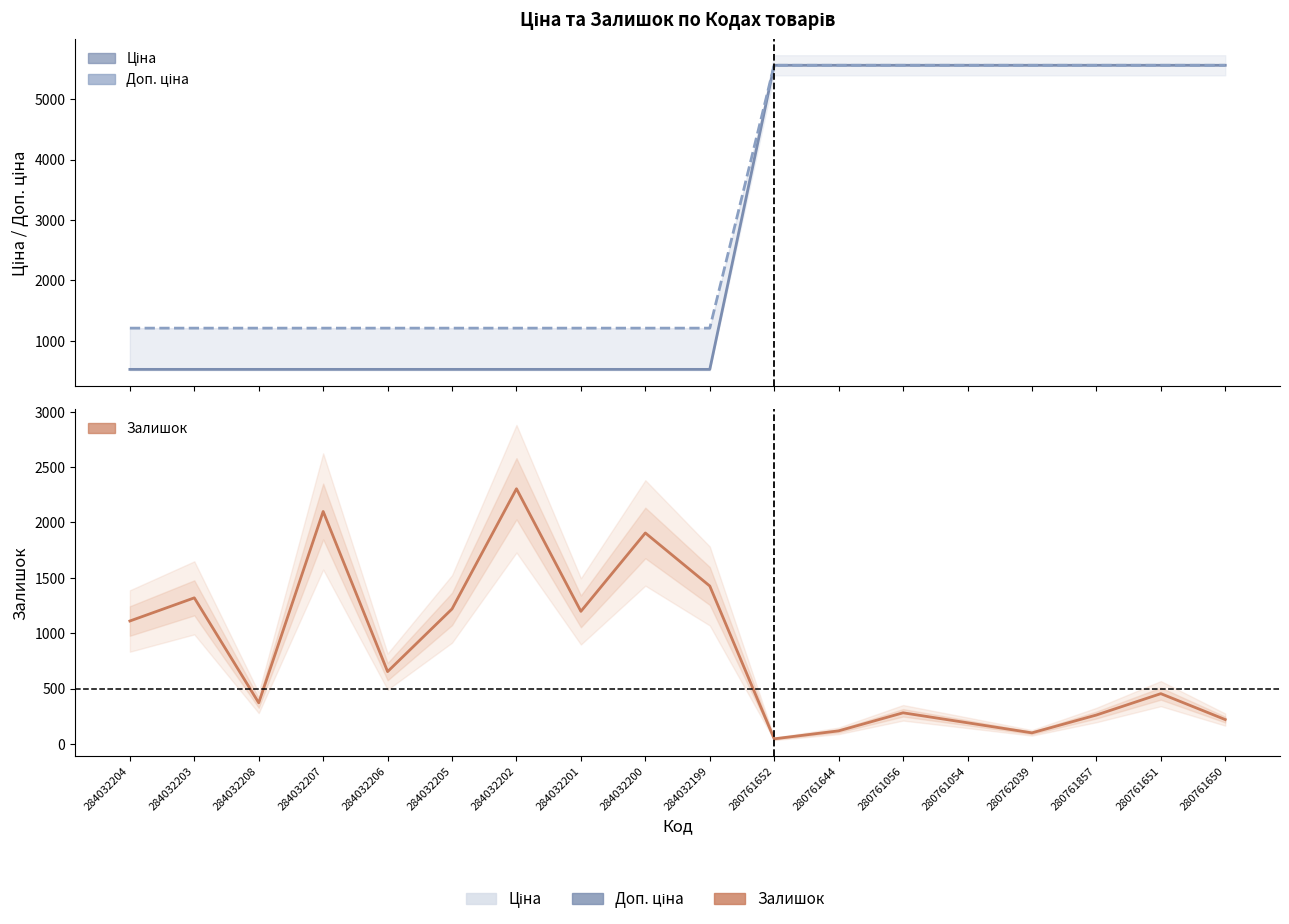

True or false: Доп. ціна and Ціна cross at least once.

False